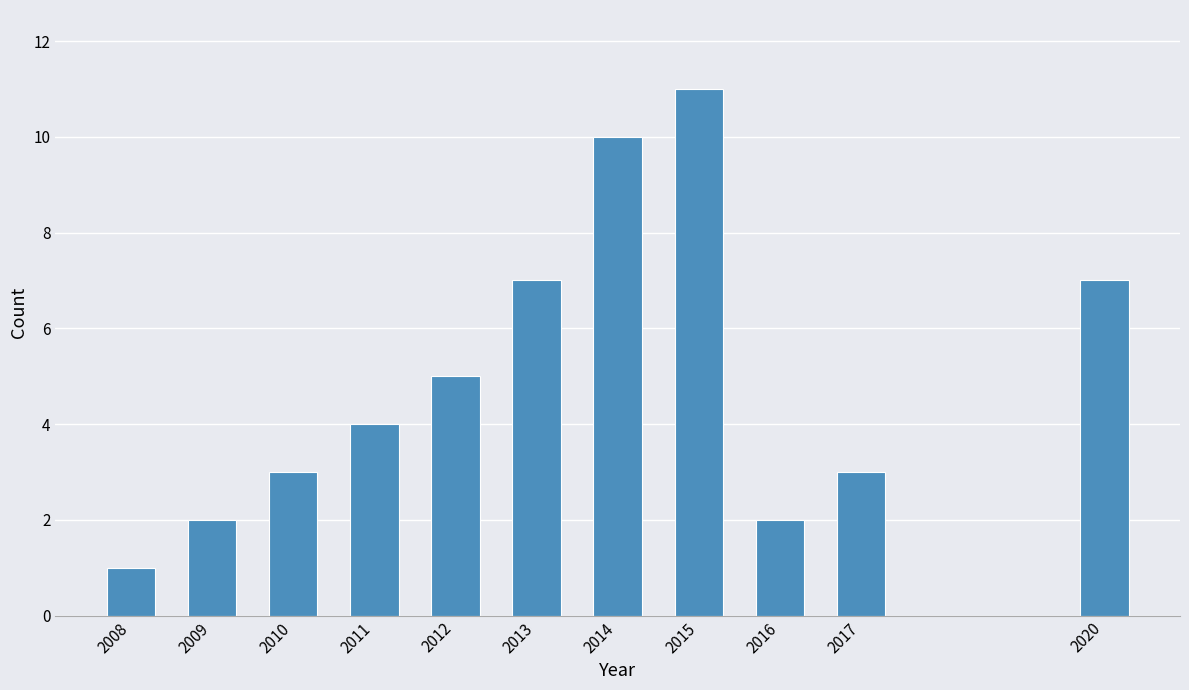

Reading right to left, transcribe all the data shown in this chart.

7	3	2	11	10	7	5	4	3	2	1